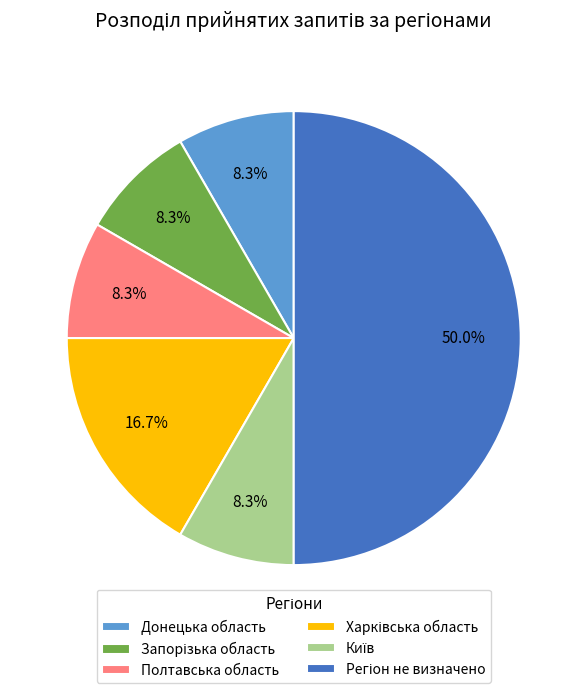

Combined, do Донецька область and Полтавська область account for over 50%?

No